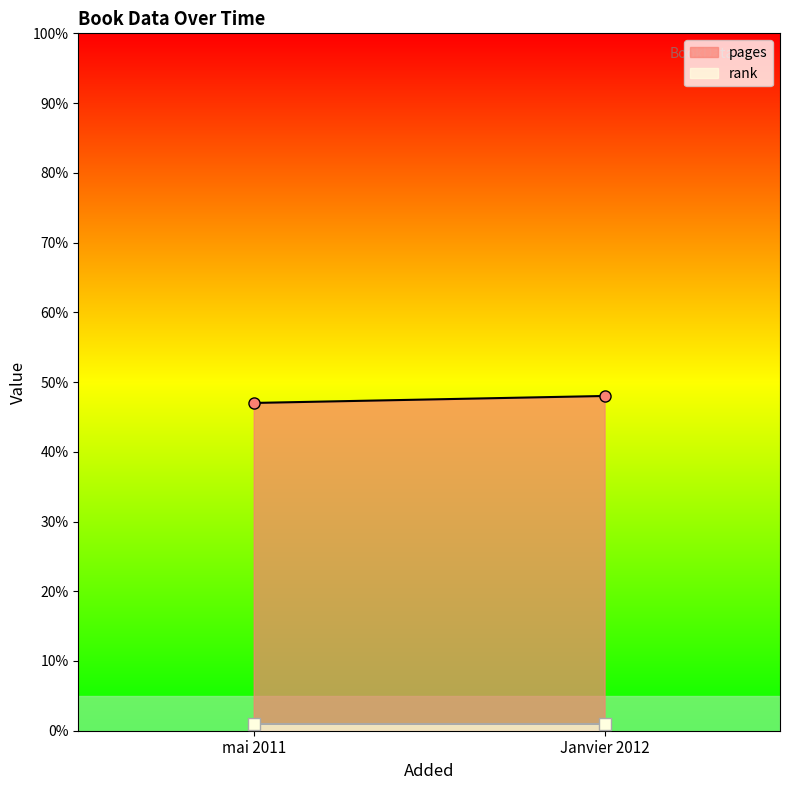

Which label corresponds to the smallest value in the chart?

mai 2011